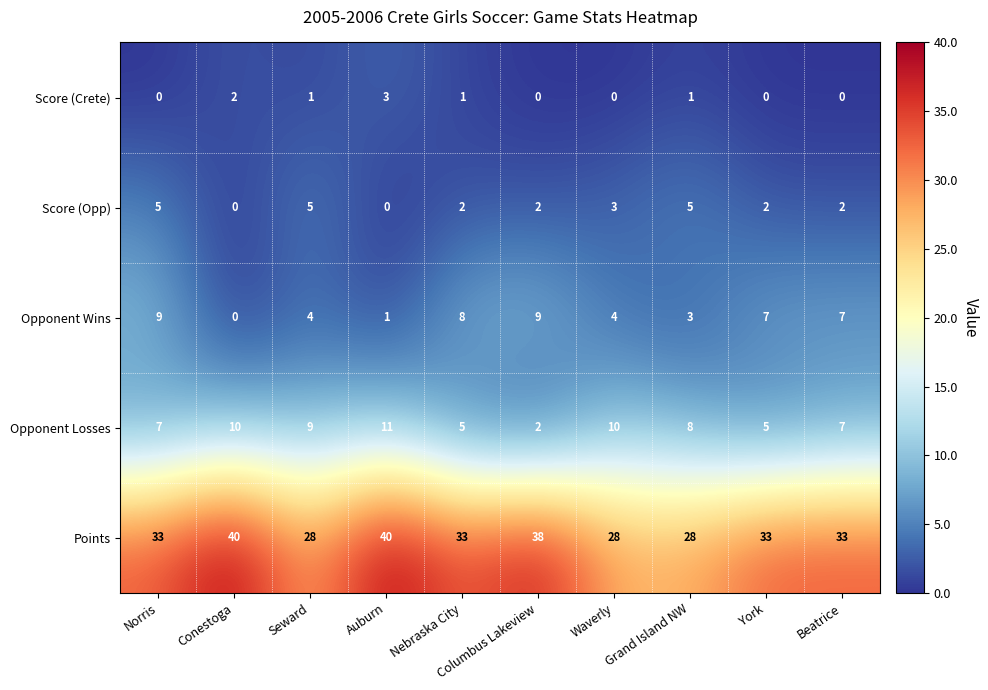

What value does the Opponent Wins series have at Beatrice?

7